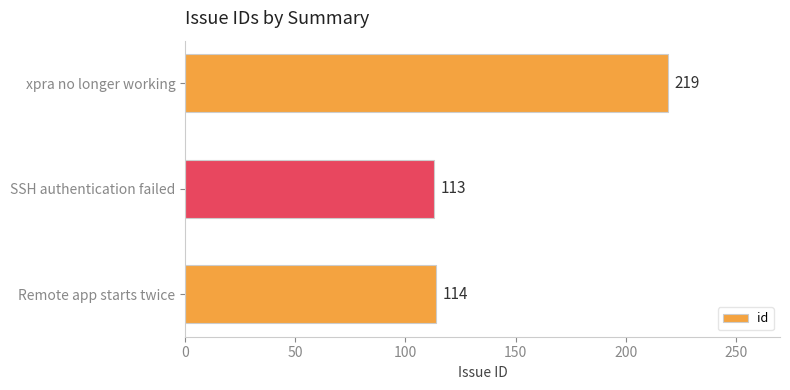

Rank the categories by value from lowest to highest.

SSH authentication failed, Remote app starts twice, xpra no longer working